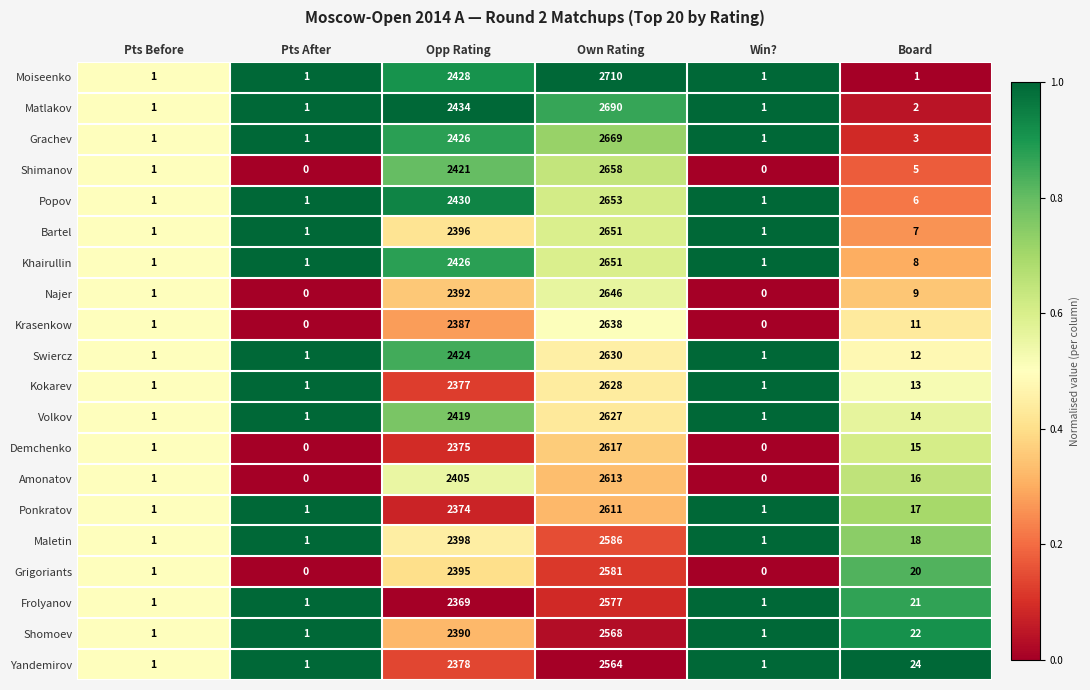

What is the difference between the second highest and second lowest values in the Krasenkow series?

2387